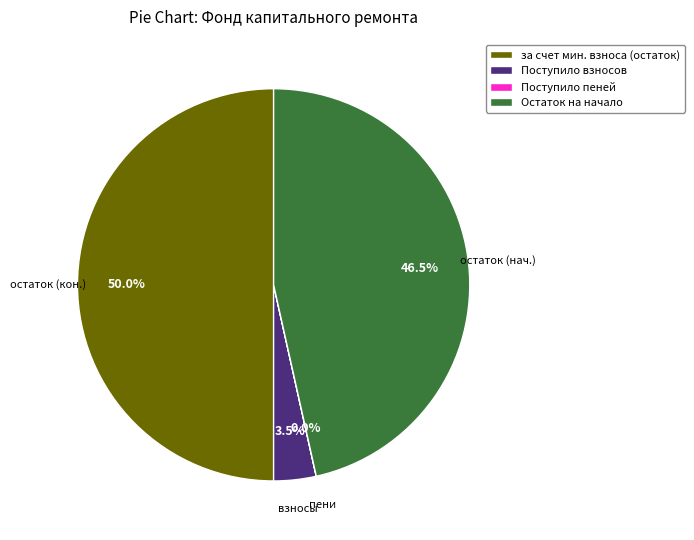

Between Поступило взносов and Остаток на начало, which is larger?

Остаток на начало